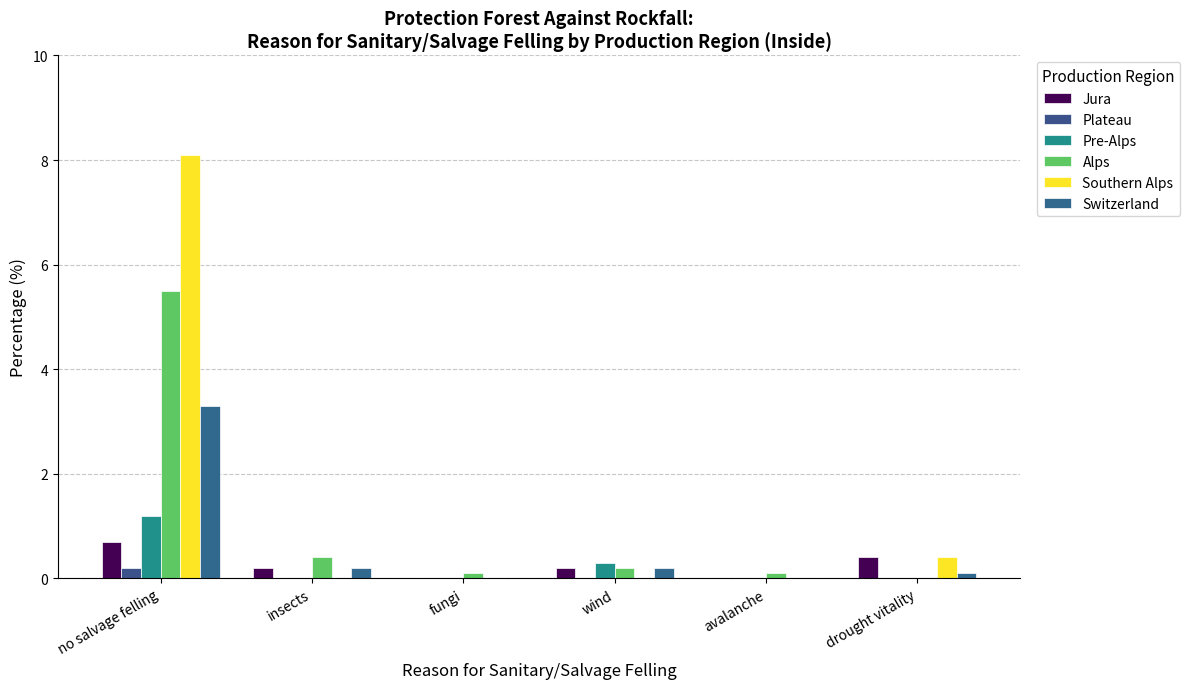

Which series changed the most between wind and drought vitality?

Southern Alps